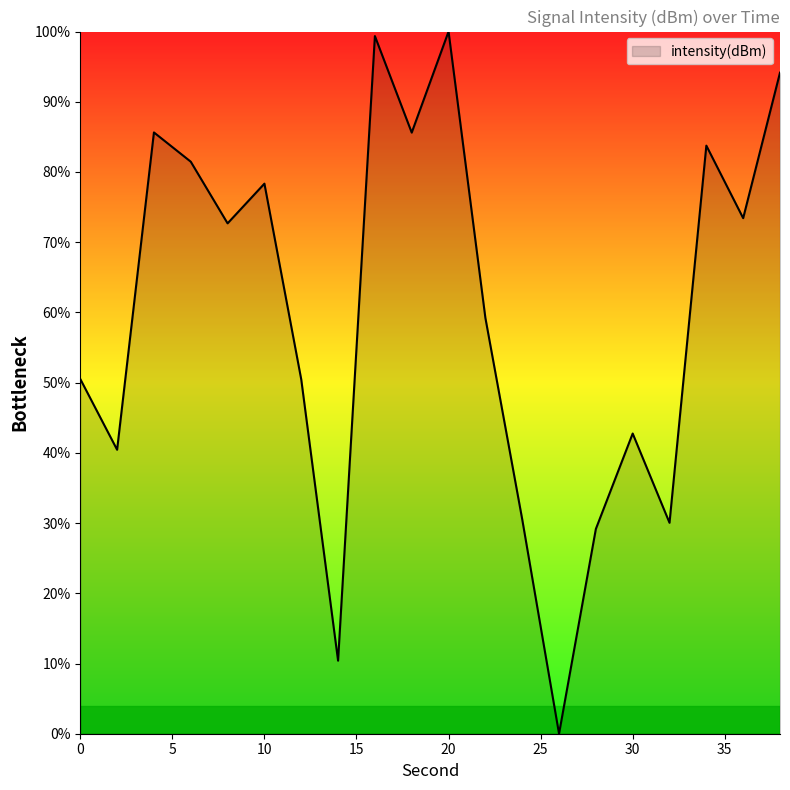

What is the maximum value shown in the chart?

100.0